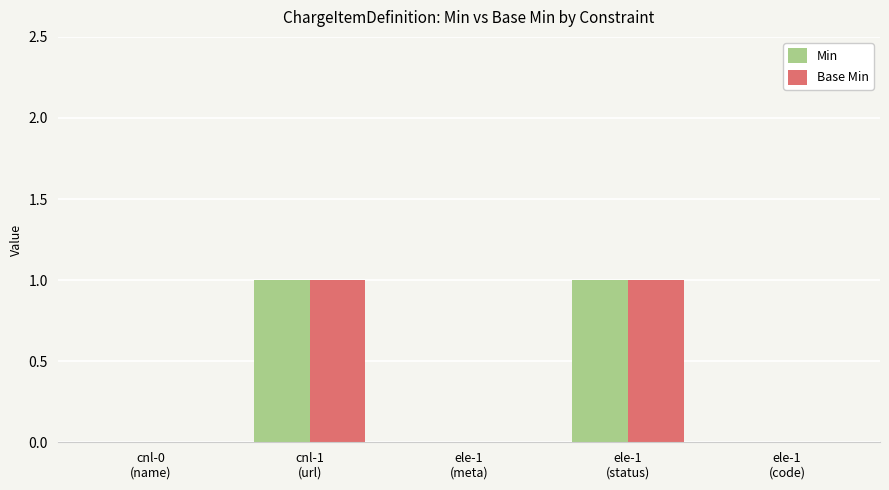

How many categories are shown in the chart?

5